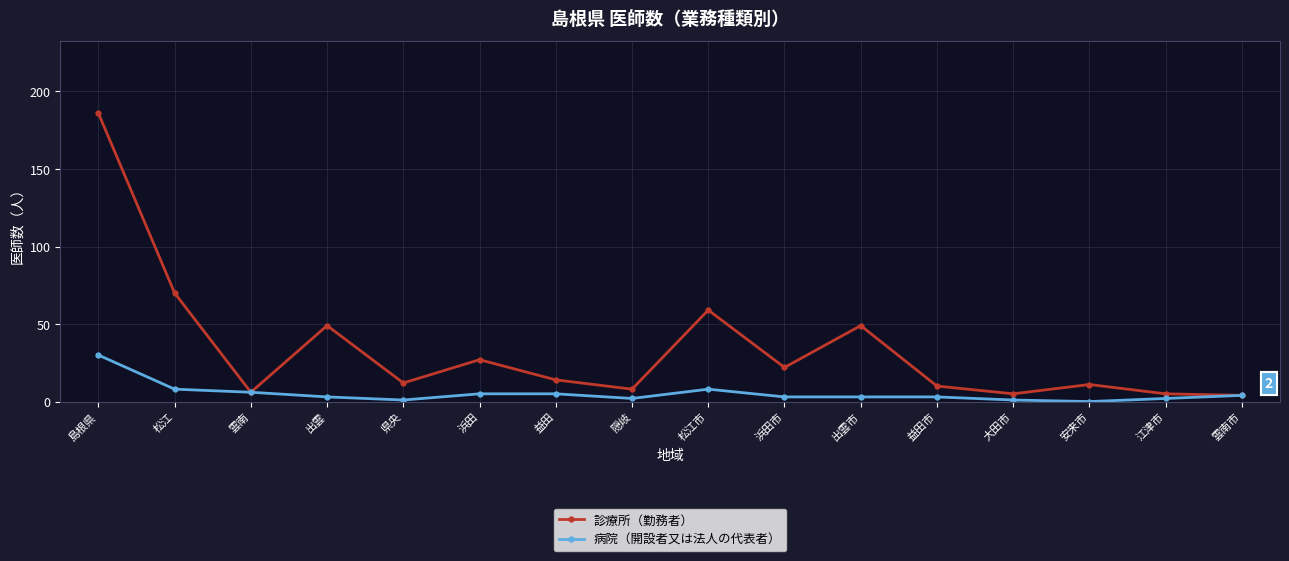

What is the sum of the 診療所（勤務者） values at 益田市 and 県央?

22